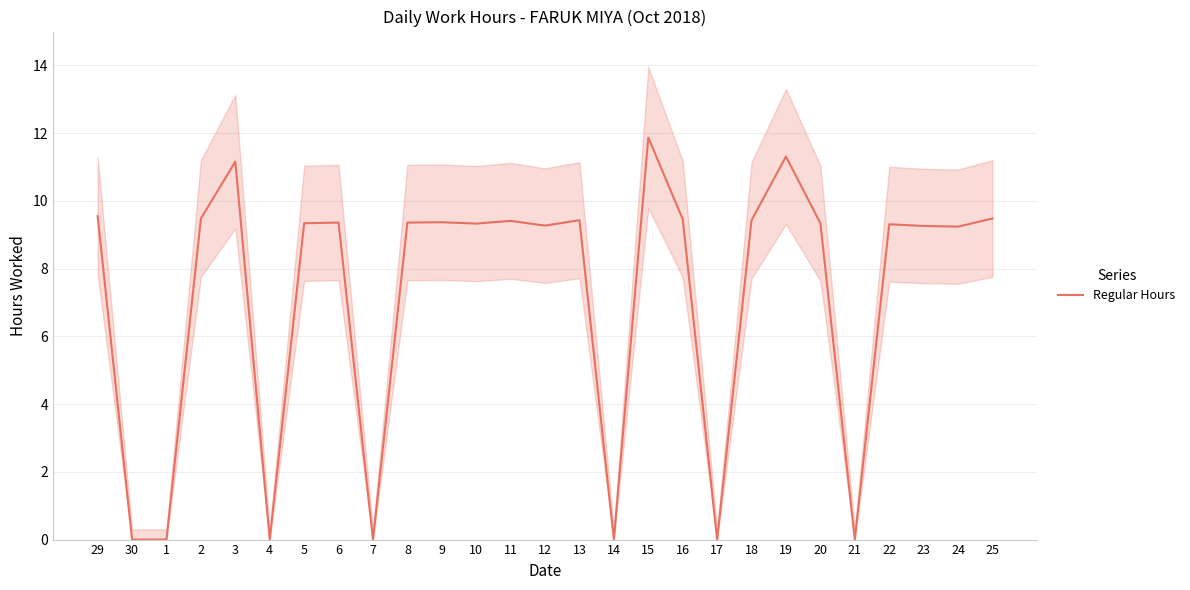

The chart shows a value of 14.9 at 3. True or false?

False